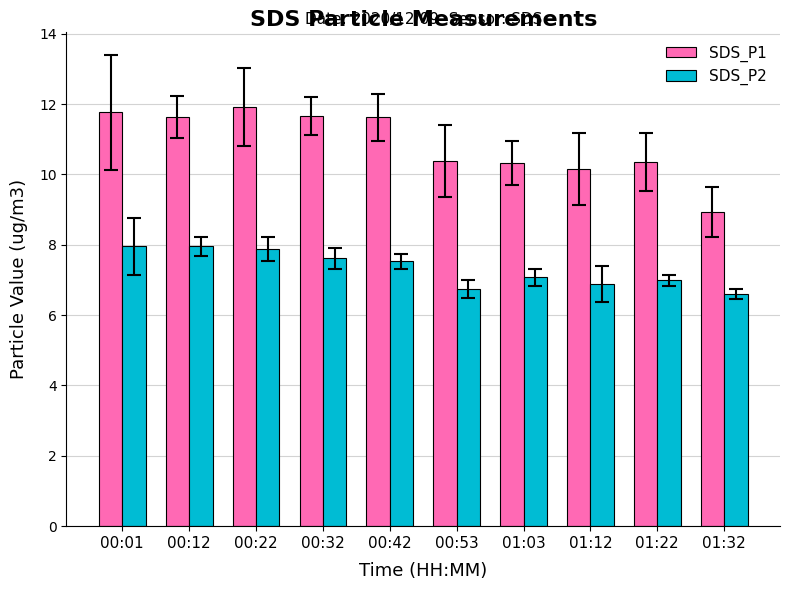

How many categories are shown in the chart?

10